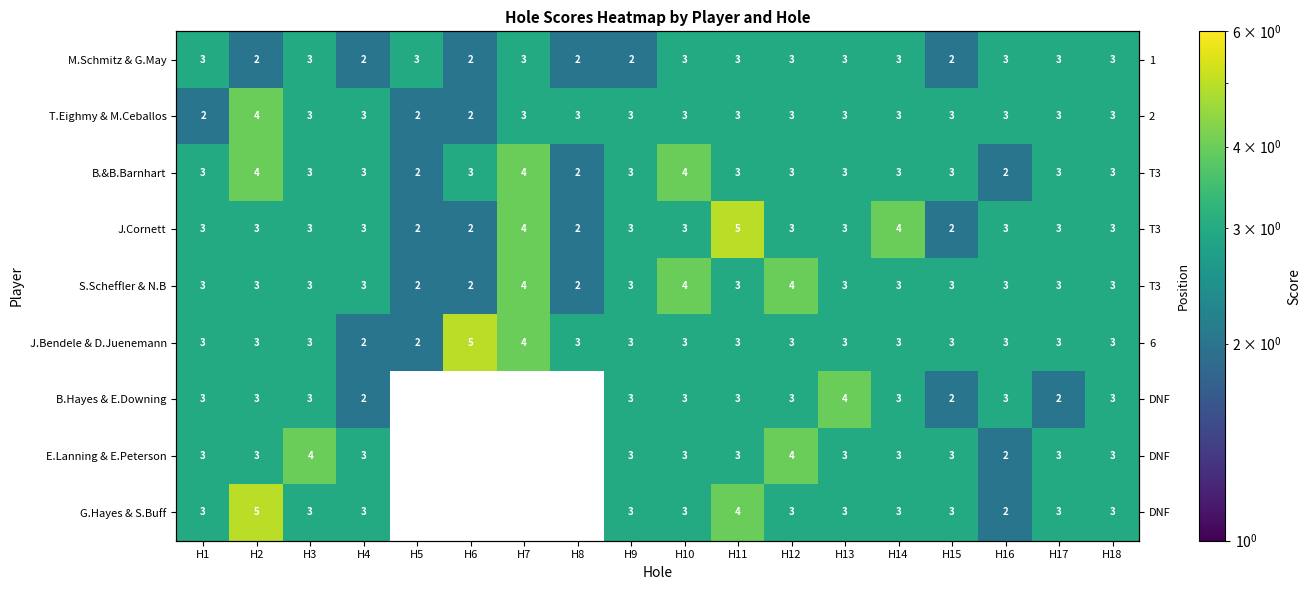

What is the spread (max minus min) of values at H8?

1.0